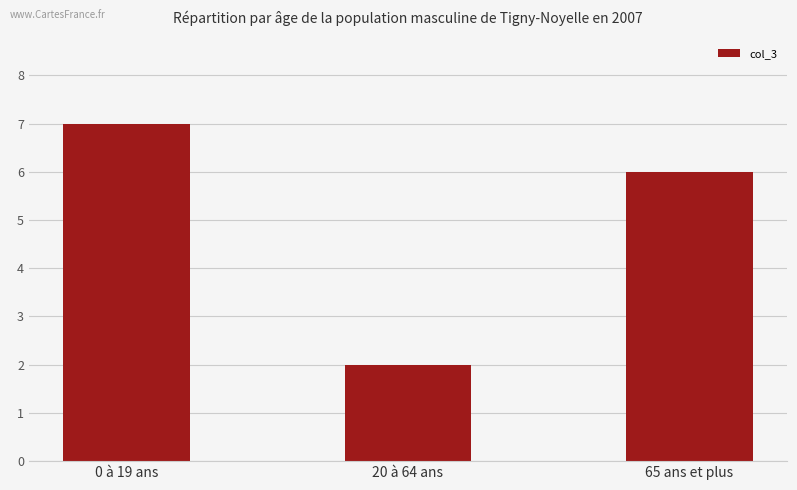

Is it true that the value at 0 à 19 ans is 7?

True